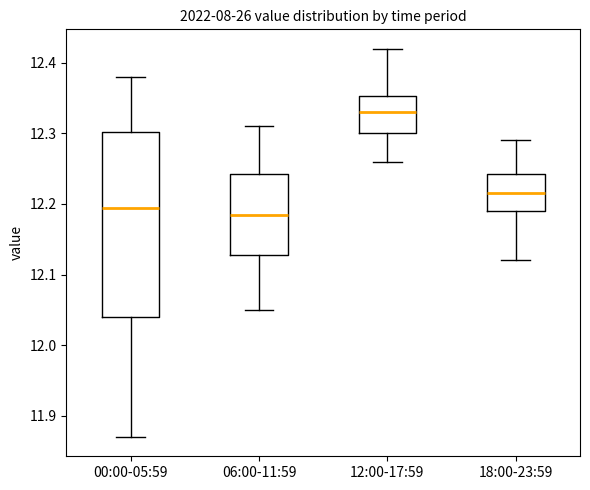

Reading left to right, read every box against the y-axis: the position of its median line, the range the box covers, and the ends of its whiskers. The values are not printed on the chart, so give them approximately, as read against the axis.

00:00-05:59: median 12.20, box 12.04 to 12.30, whiskers 11.87 to 12.38
06:00-11:59: median 12.19, box 12.13 to 12.24, whiskers 12.05 to 12.31
12:00-17:59: median 12.33, box 12.30 to 12.35, whiskers 12.26 to 12.42
18:00-23:59: median 12.22, box 12.19 to 12.24, whiskers 12.12 to 12.29